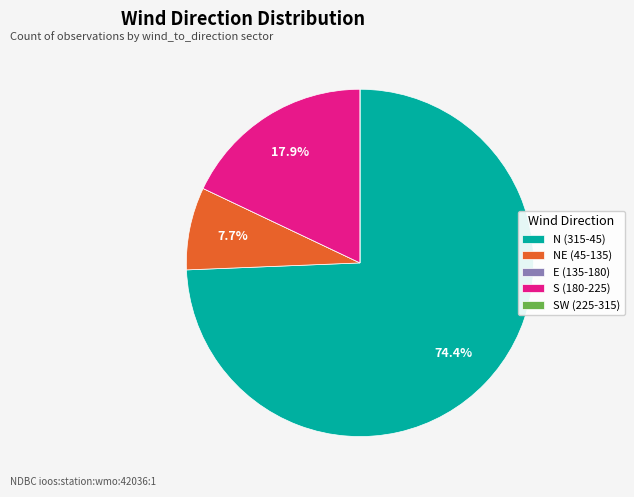

Is there any slice that represents more than half of the pie?

Yes